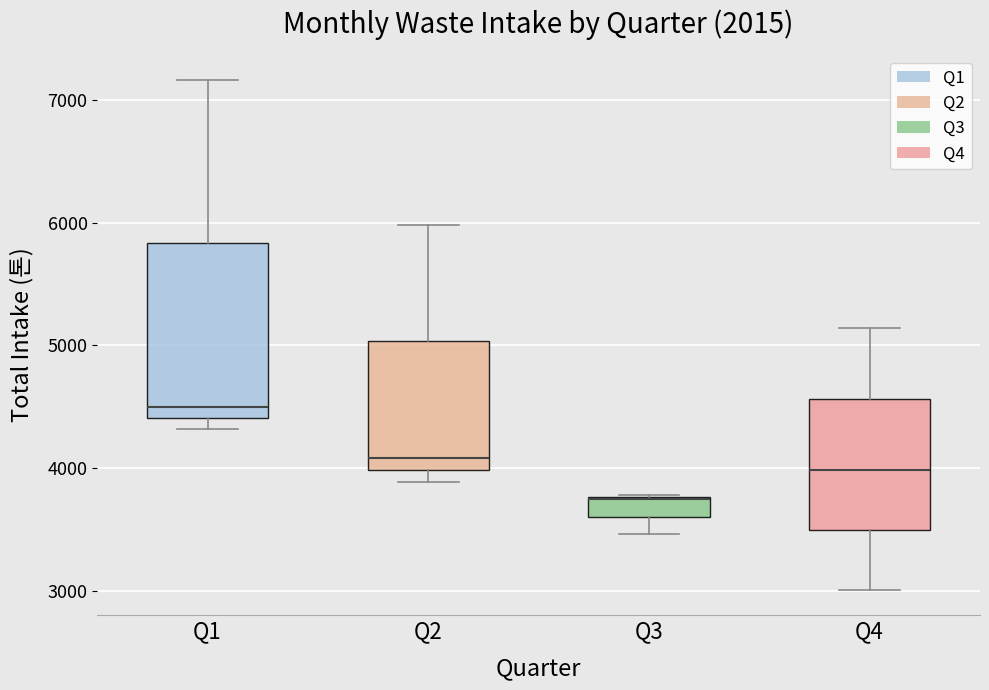

Where is the lower edge of the box for Q1 on the y-axis? The values are not printed on the chart, so give them approximately, as read against the axis.

4400